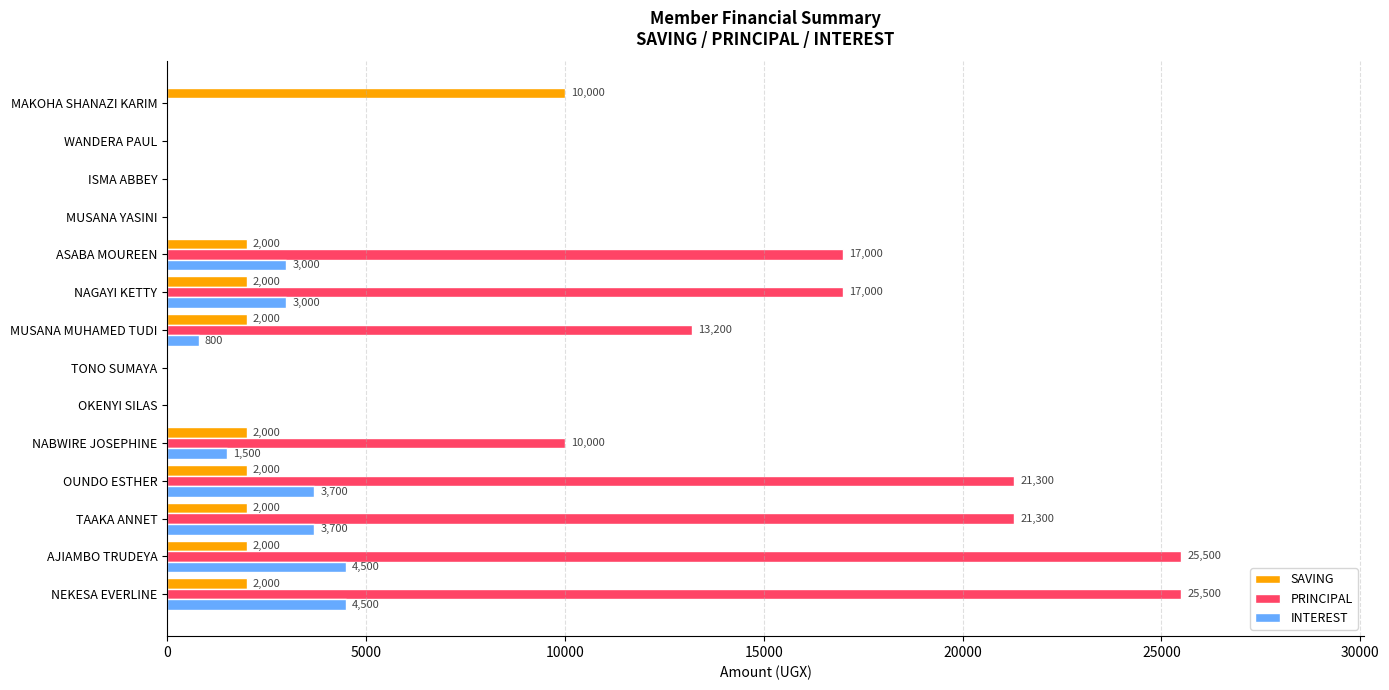

The INTEREST series shows 4500 at NEKESA EVERLINE. True or false?

True